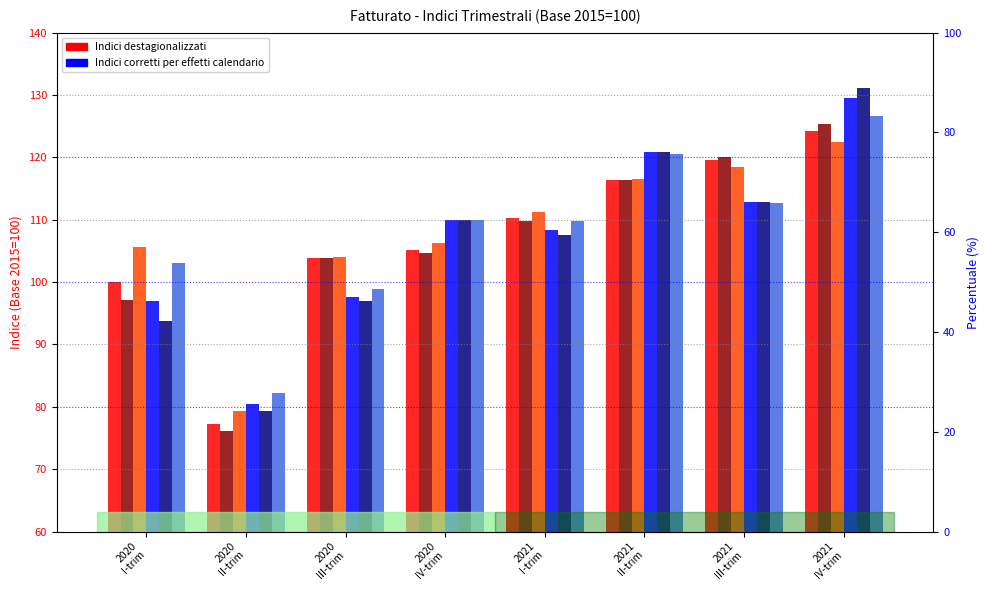

What is the difference between the highest and lowest values at 2020
II-trim?

6.1